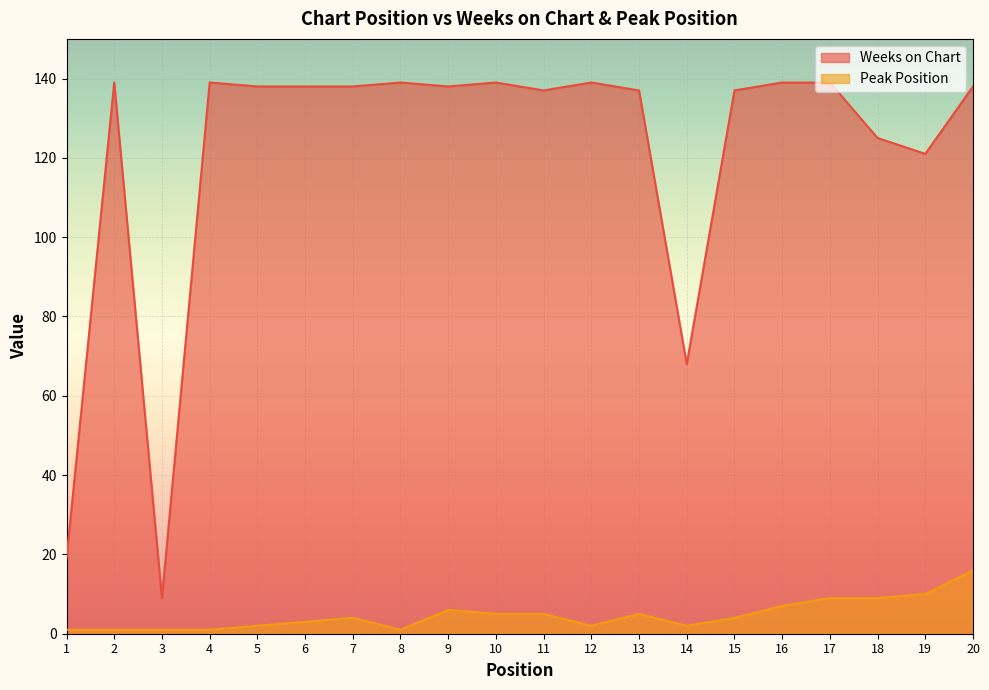

Where is Weeks on Chart nearest to the value 74?

14